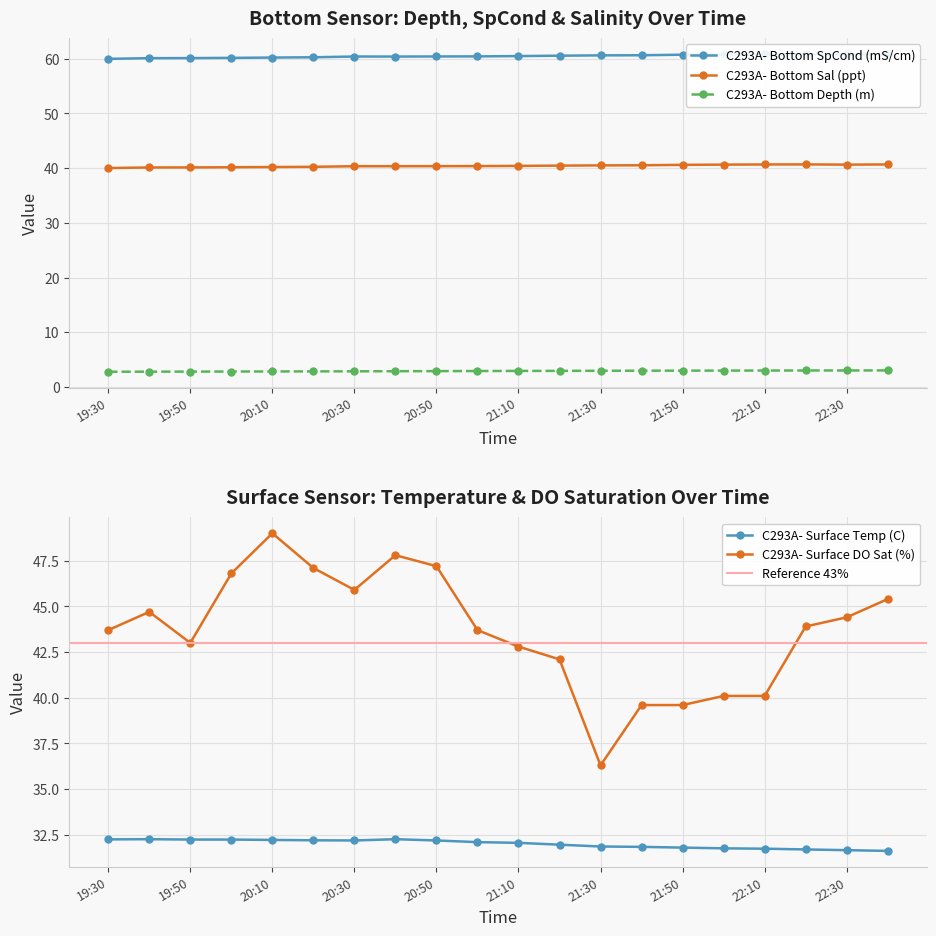

What is the total value across all series at 20:00?

182.2